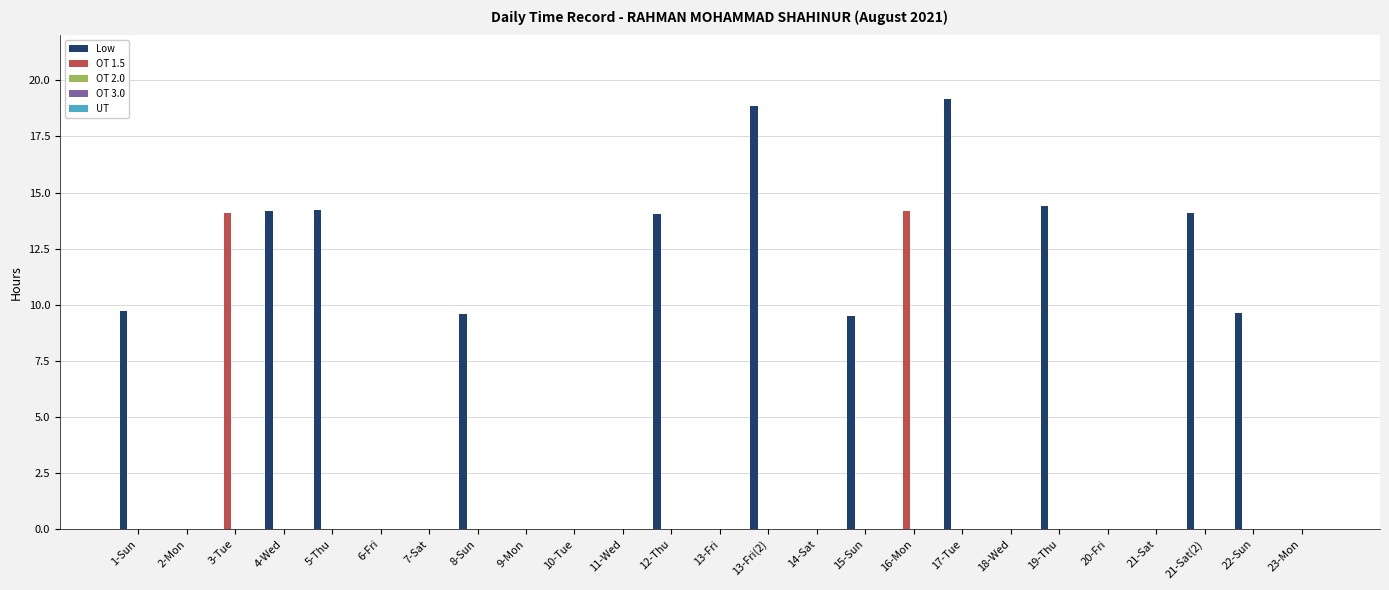

How many distinct data groups are displayed?

2